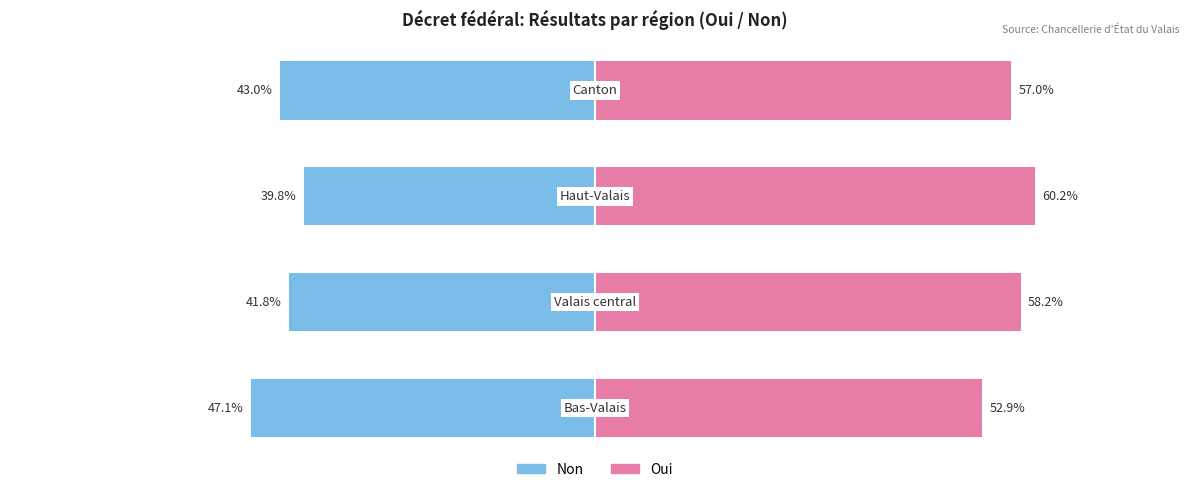

The Non series shows -41.8 at 1. True or false?

True